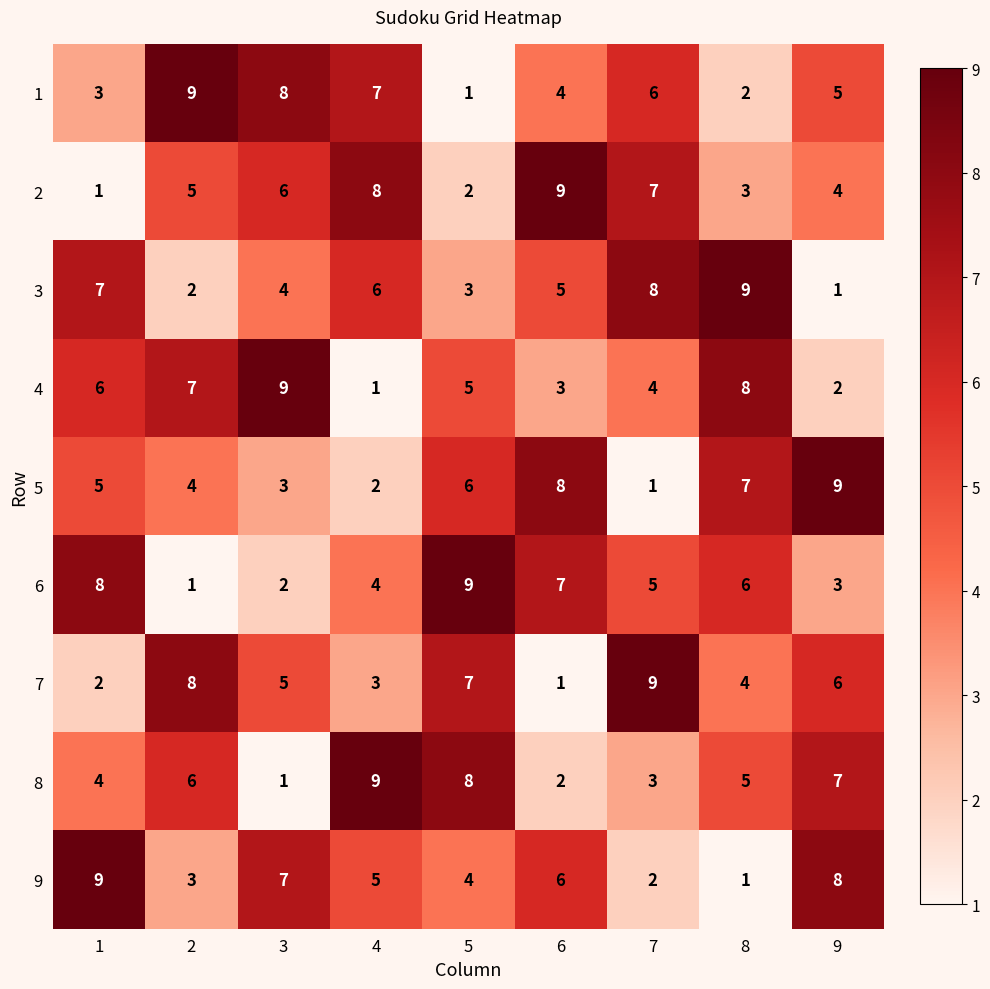

How many data points in 1 are less than 5?

4